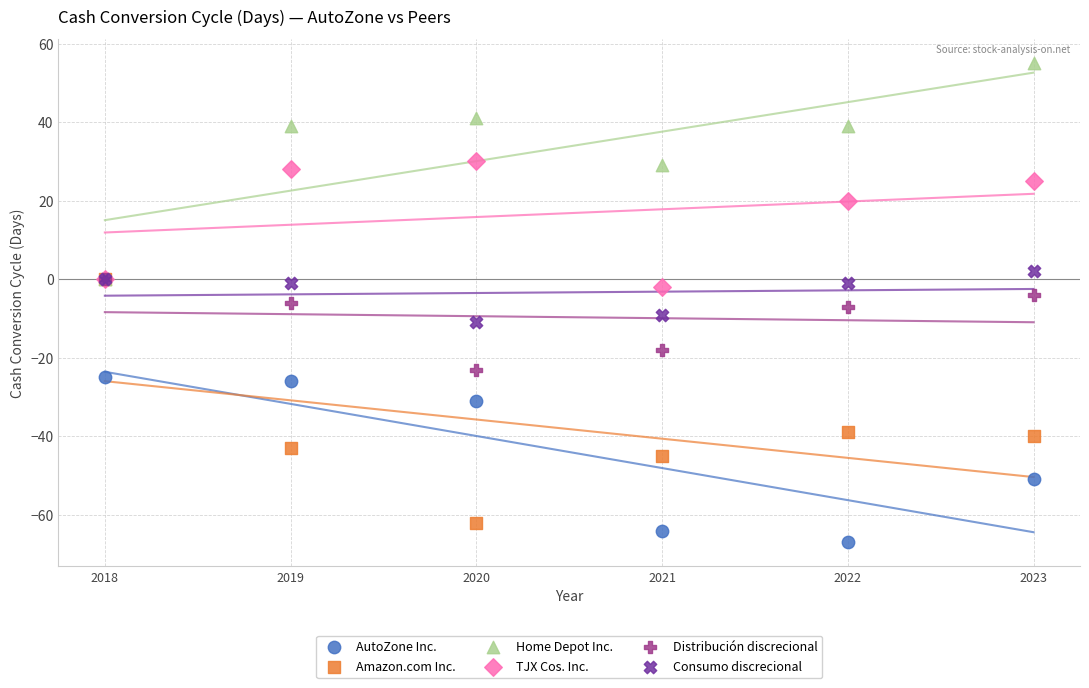

In the TJX Cos. Inc. series, what Y value is closest to 14?

20